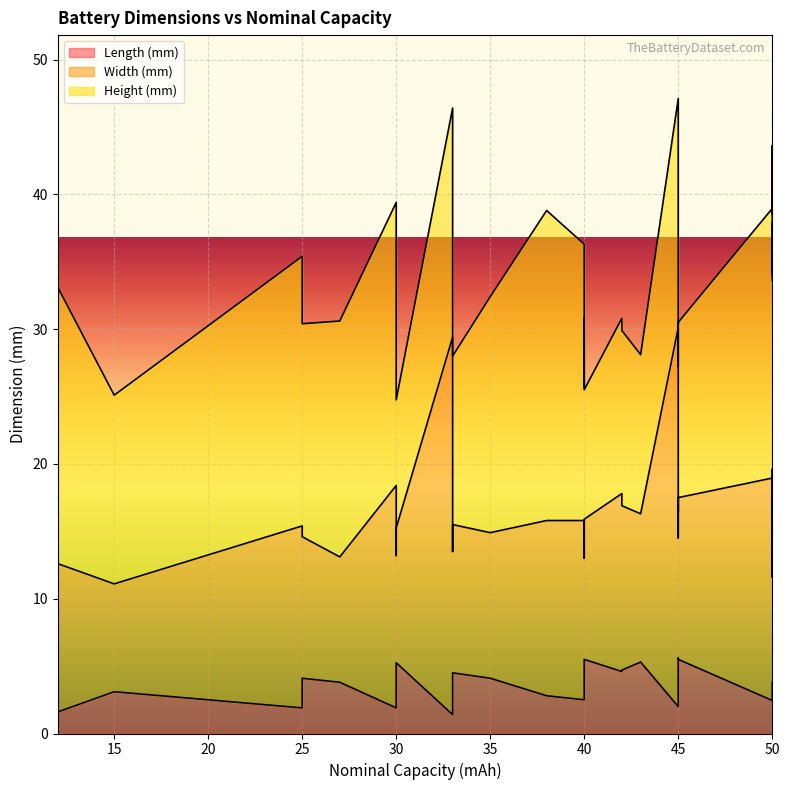

At which category is the sum across all series the highest?

45